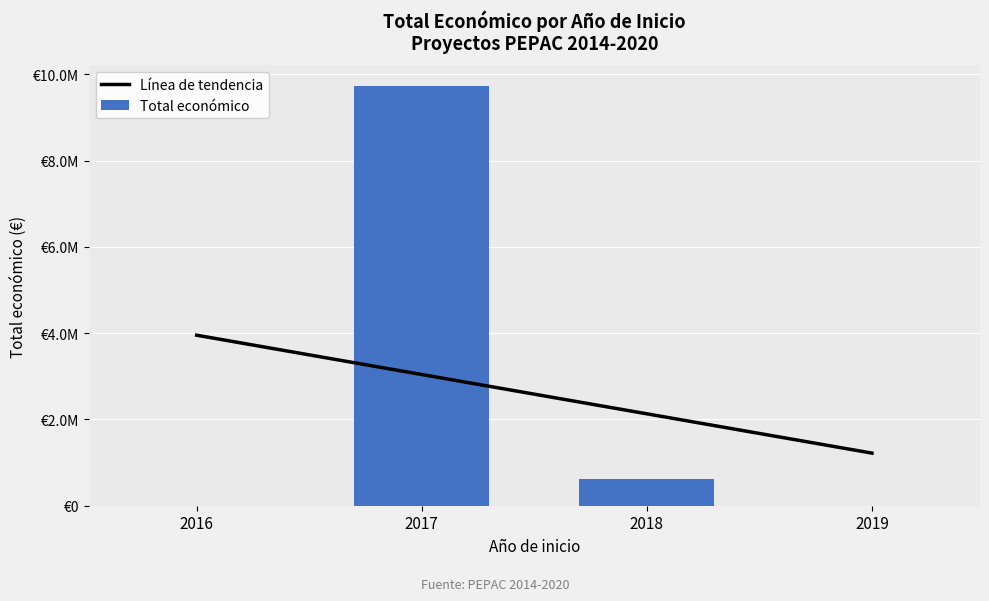

Rank the series by their maximum value, from highest to lowest.

Total económico, Línea de tendencia